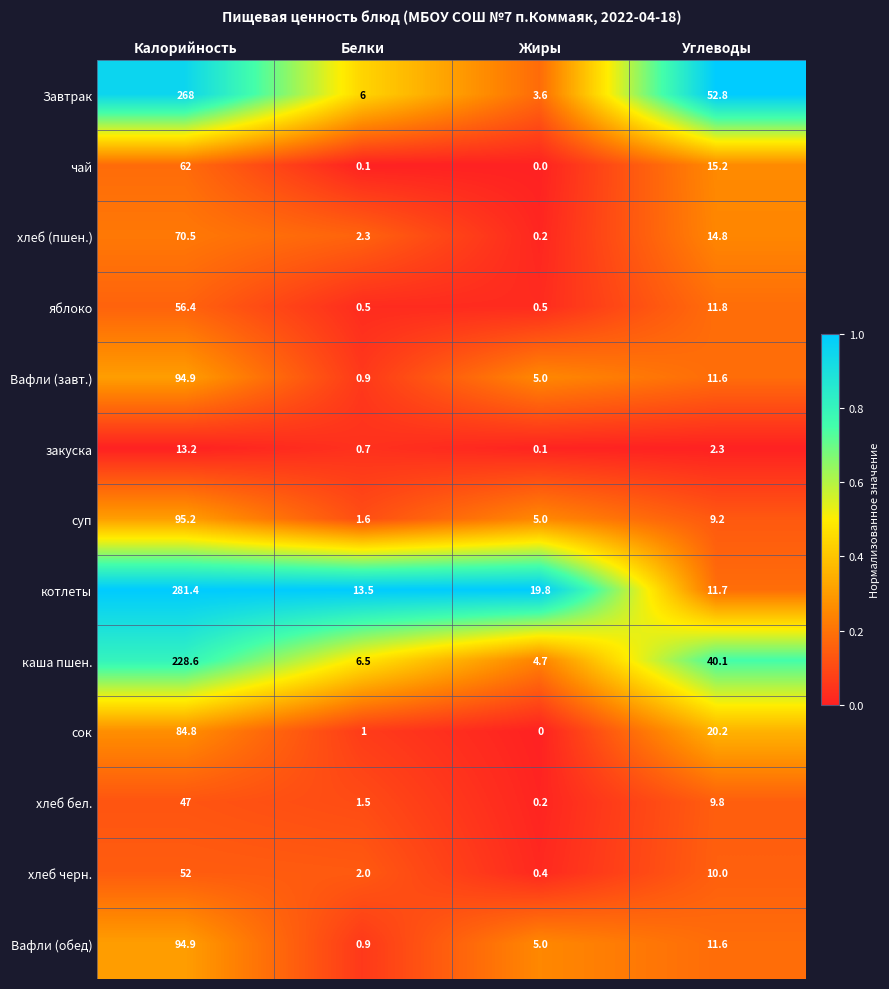

At which category is the sum across all series the highest?

Калорийность